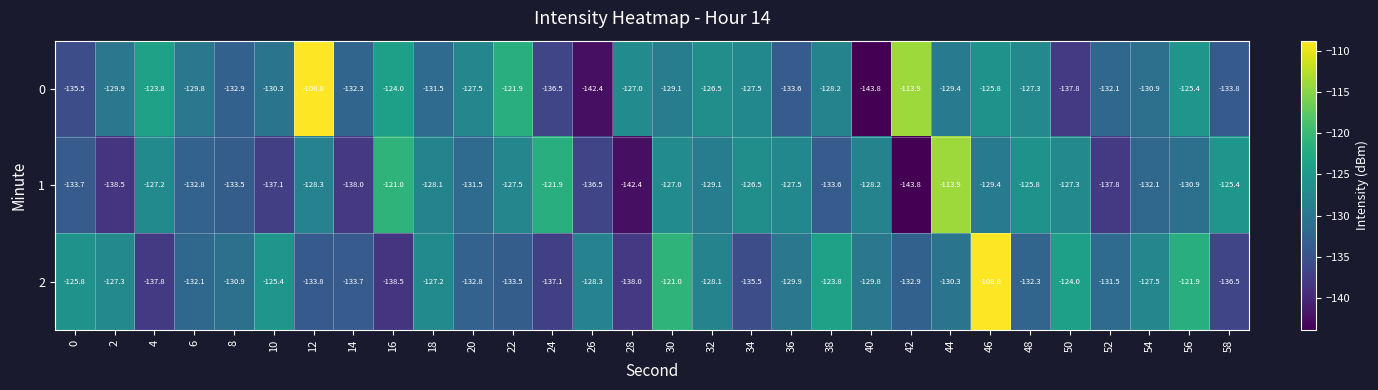

Is it true that 1 equals -69.8 at 0?

False